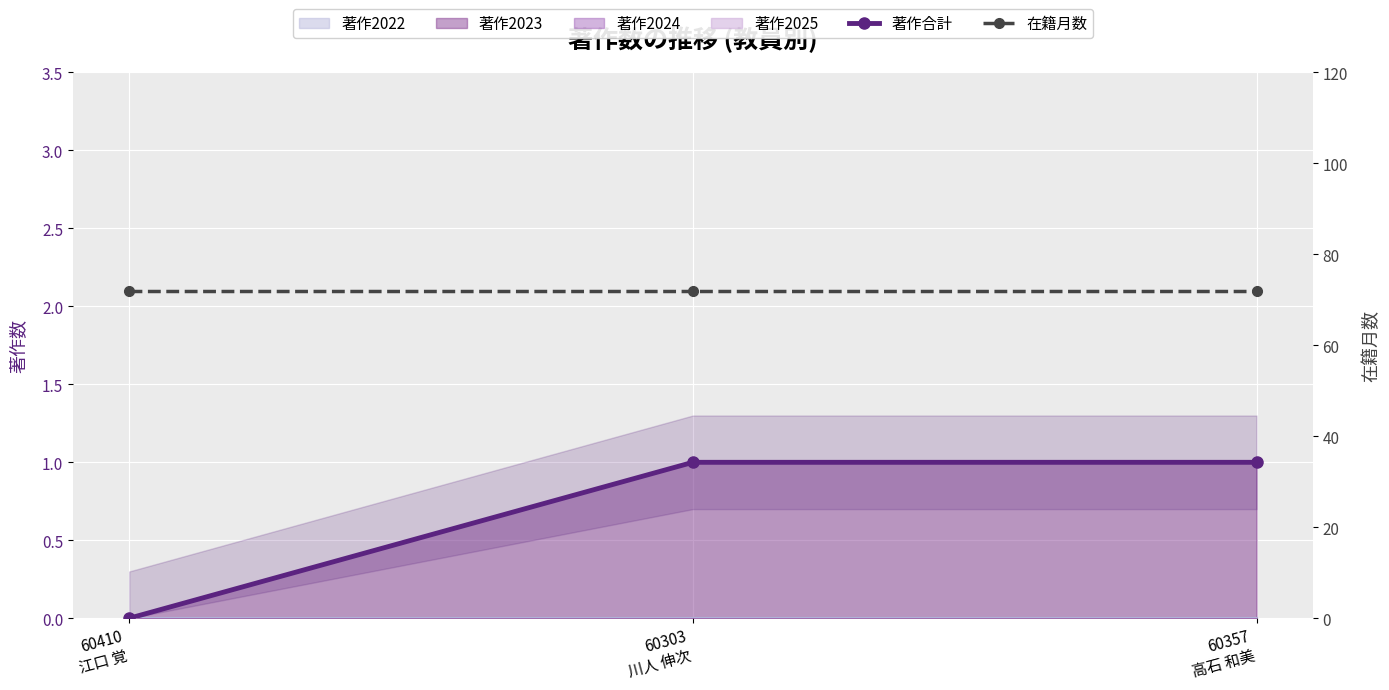

Is it true that 著作合計 equals 0 at 60410
江口 覚?

False